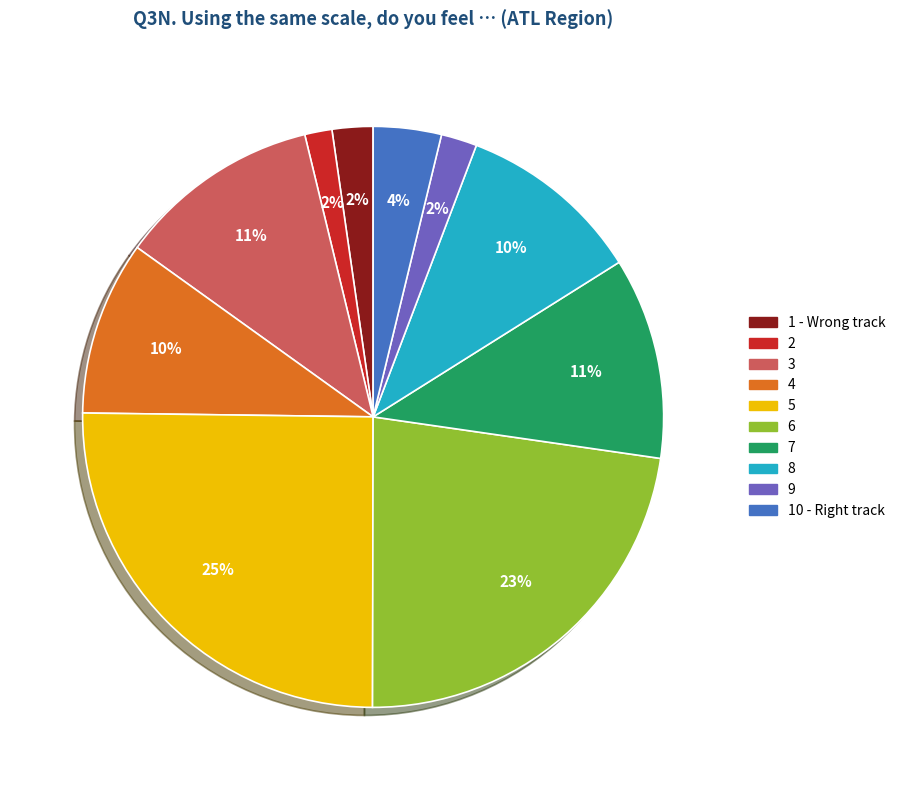

Count the number of slices in the pie.

10